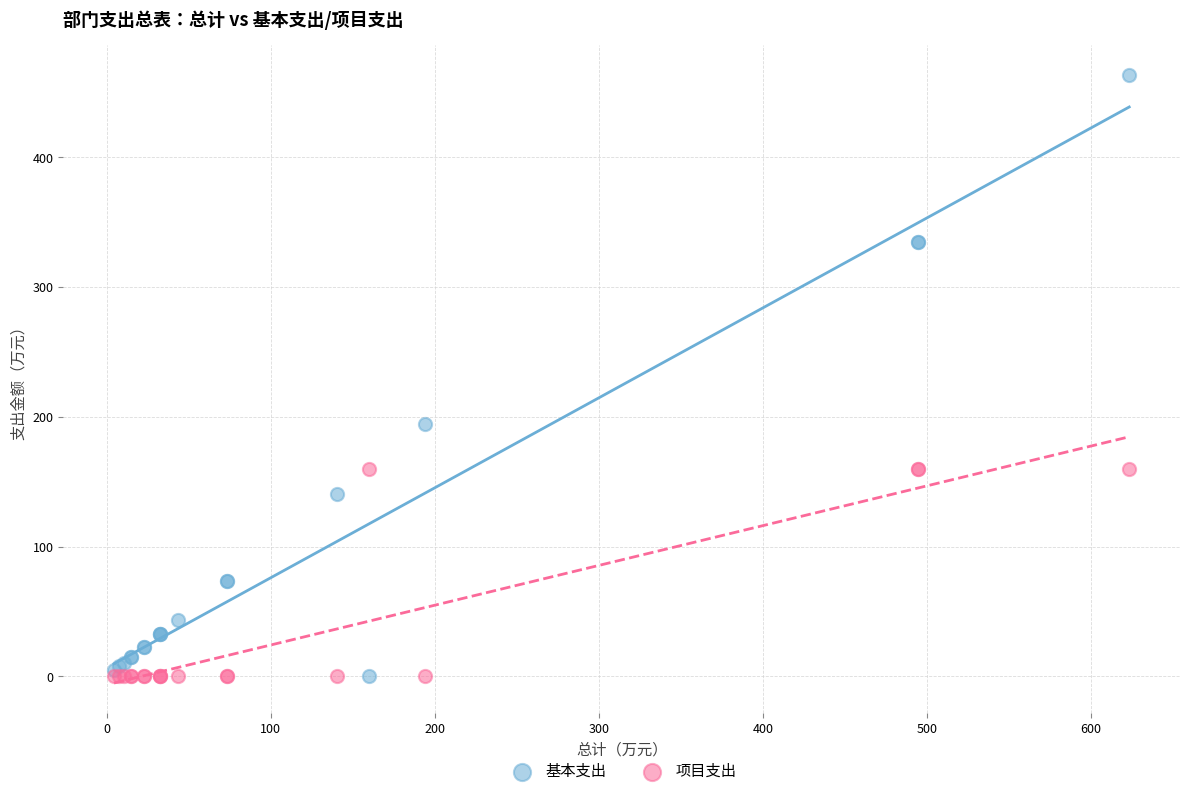

Which series contains the highest Y value?

基本支出